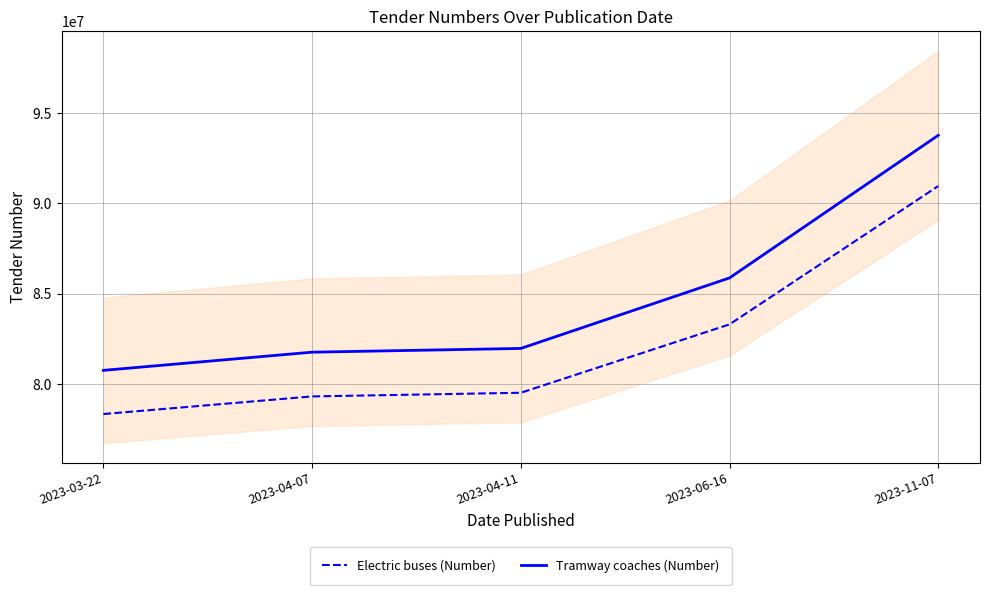

At which label is Tramway coaches (Number) closest to 87263164?

2023-06-16